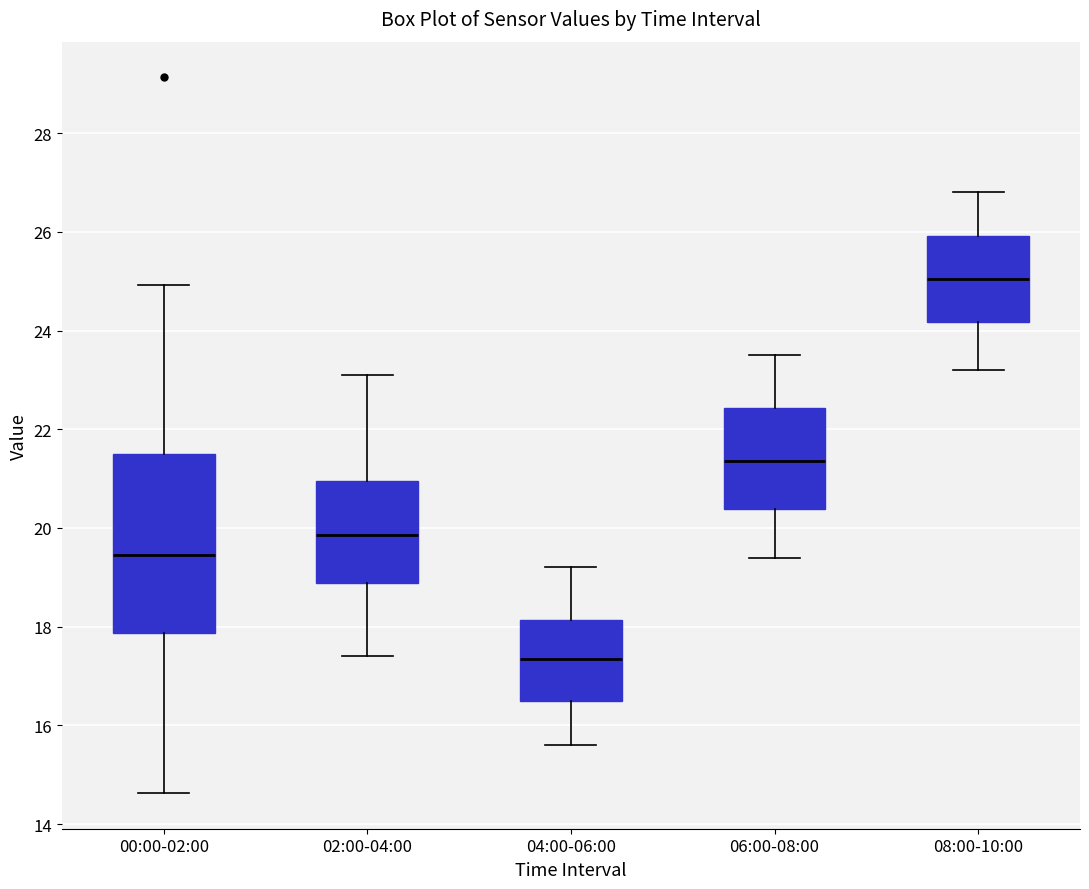

Where is the upper edge of the box for 04:00-06:00 on the y-axis? The values are not printed on the chart, so give them approximately, as read against the axis.

18.2